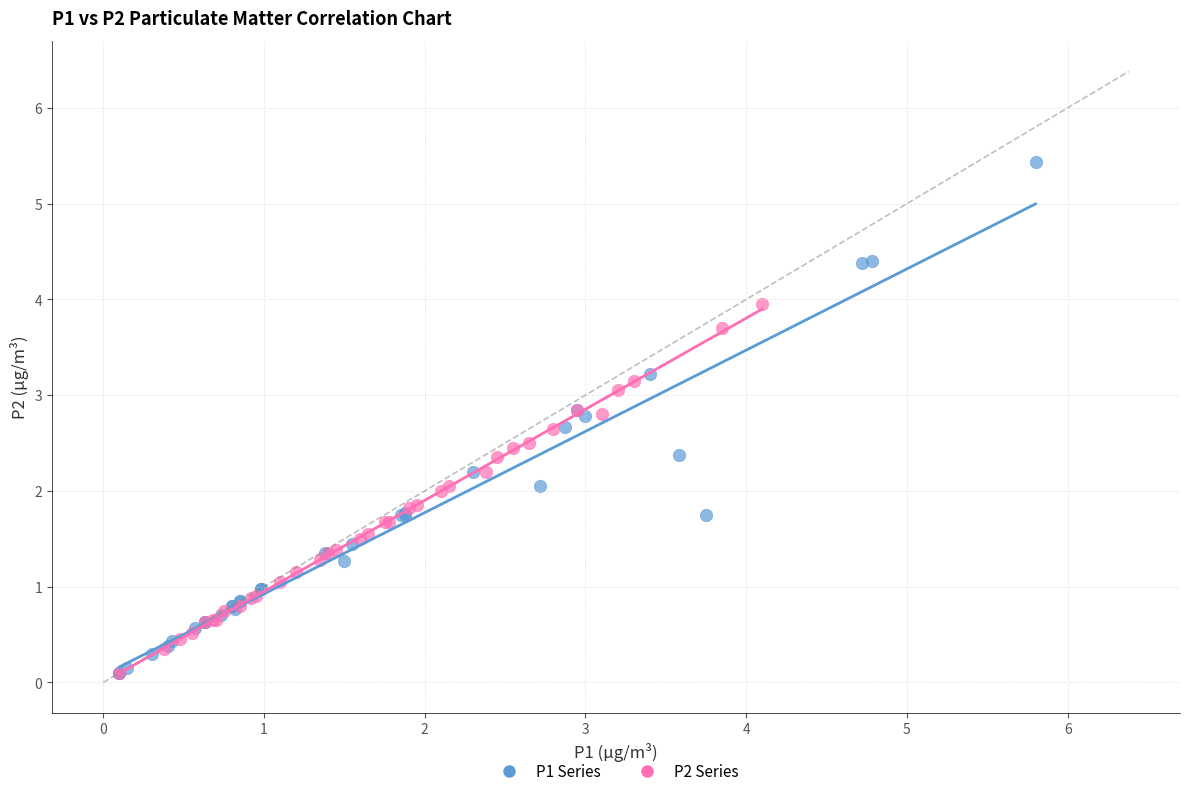

Which series has the largest Y range (max minus min)?

P1 Series